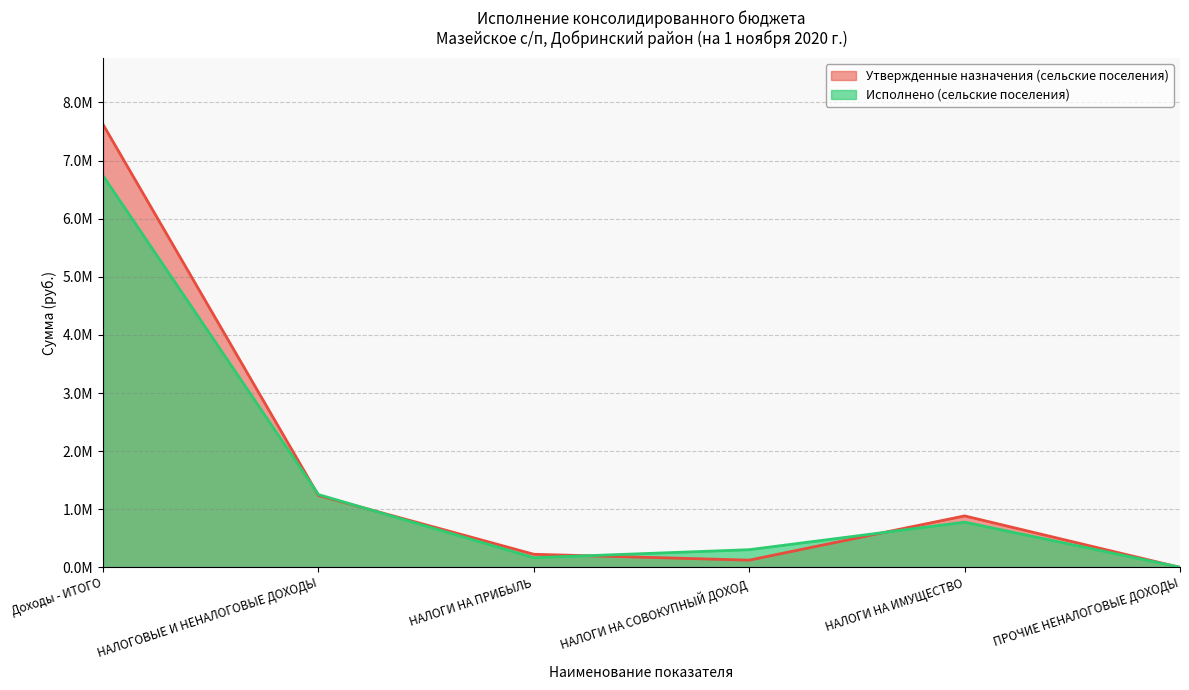

Does the chart display data point markers on the line(s)?

No